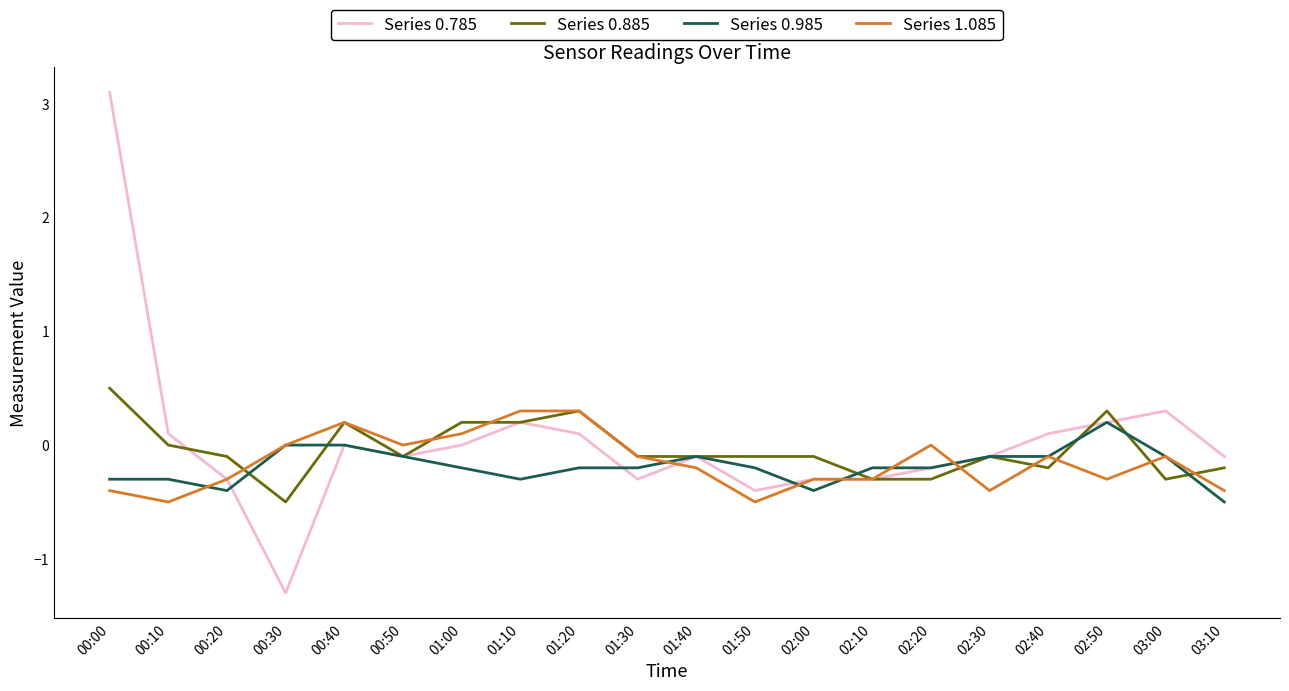

What is the total value across all series at 02:10?

-1.1